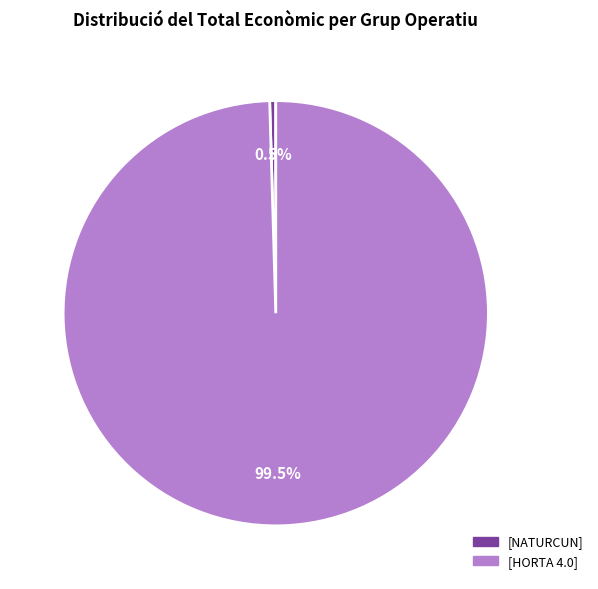

Is there a majority slice in this chart?

Yes